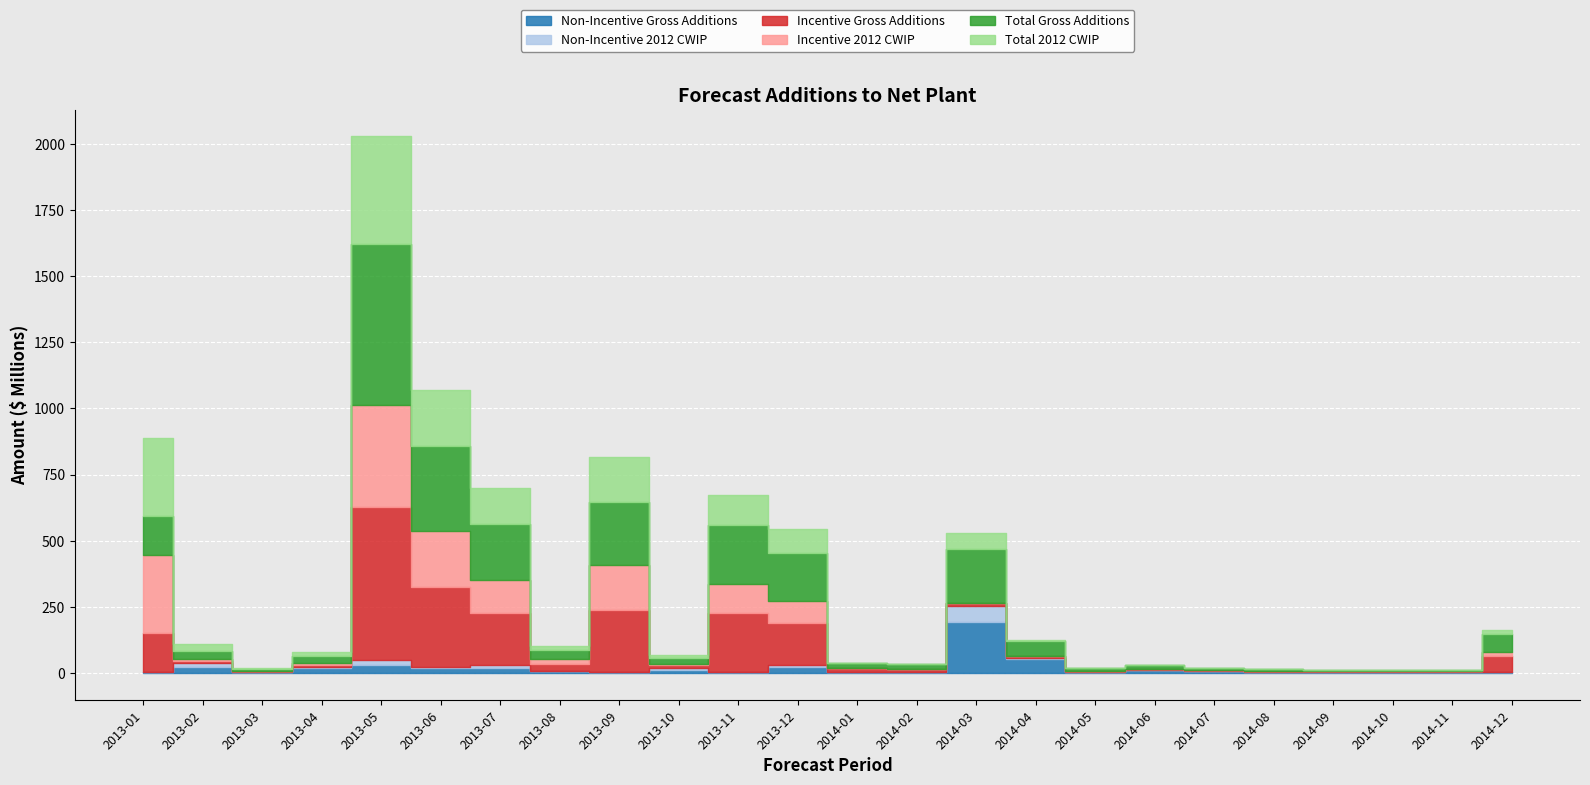

Rank the series by their maximum value, from highest to lowest.

Total Gross Additions, Incentive Gross Additions, Total 2012 CWIP, Incentive 2012 CWIP, Non-Incentive Gross Additions, Non-Incentive 2012 CWIP